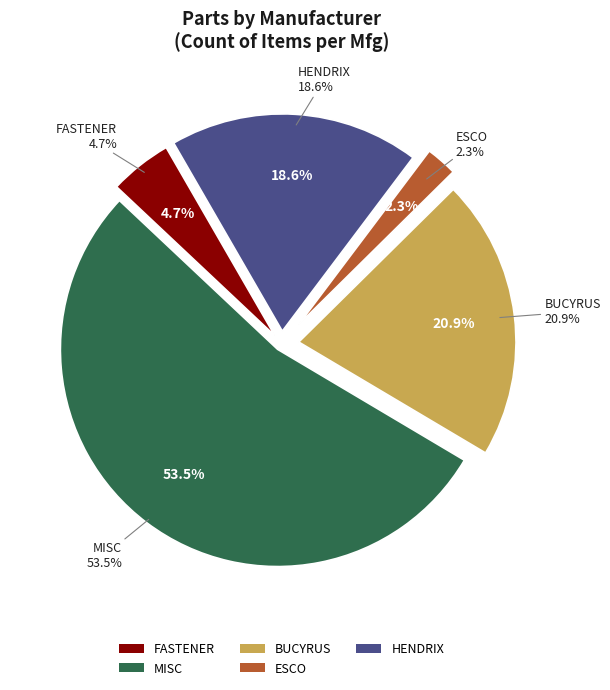

Approximately how many times larger is the value at ESCO compared to HENDRIX?

0.1